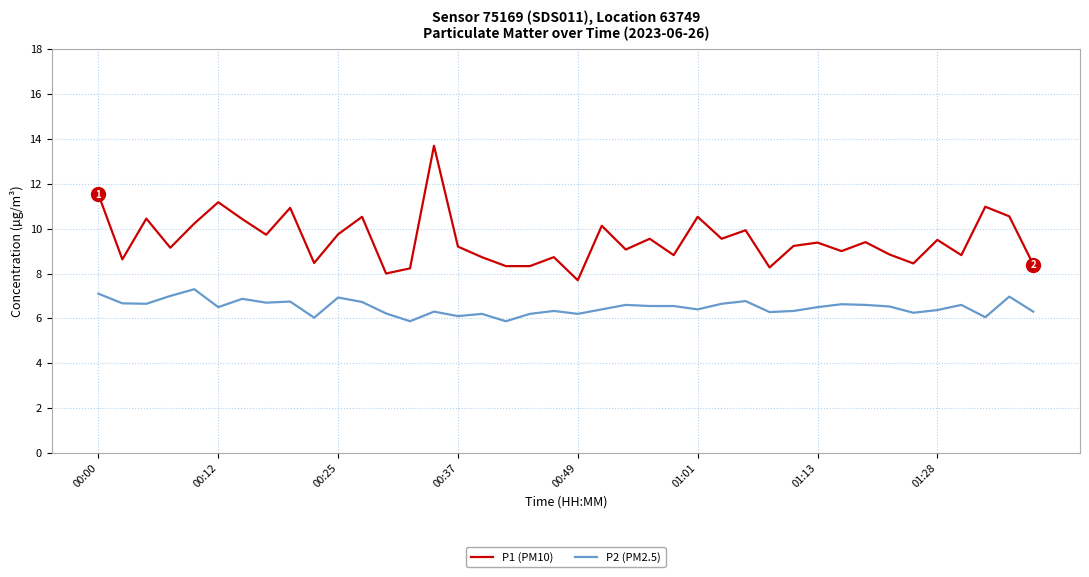

Which series has the largest total across all categories?

P1 (PM10)